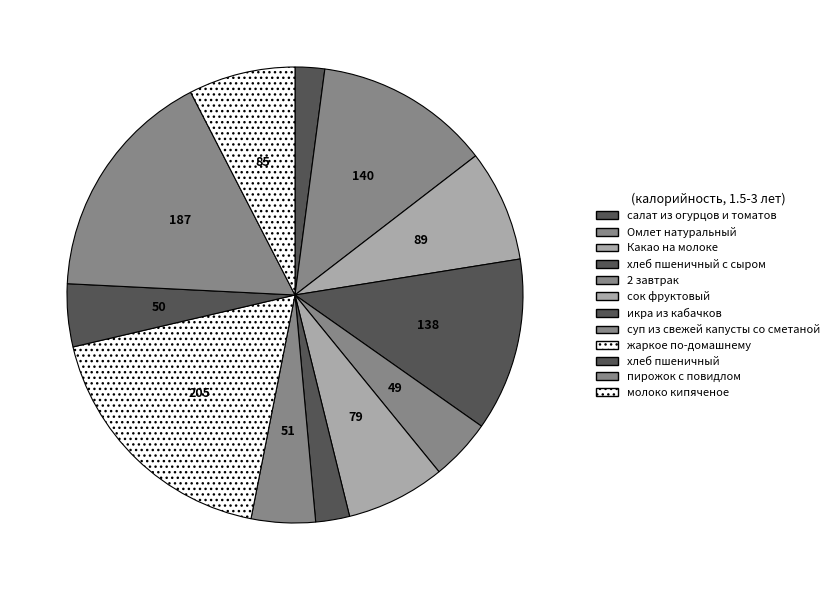

How many segments does this pie chart have?

12